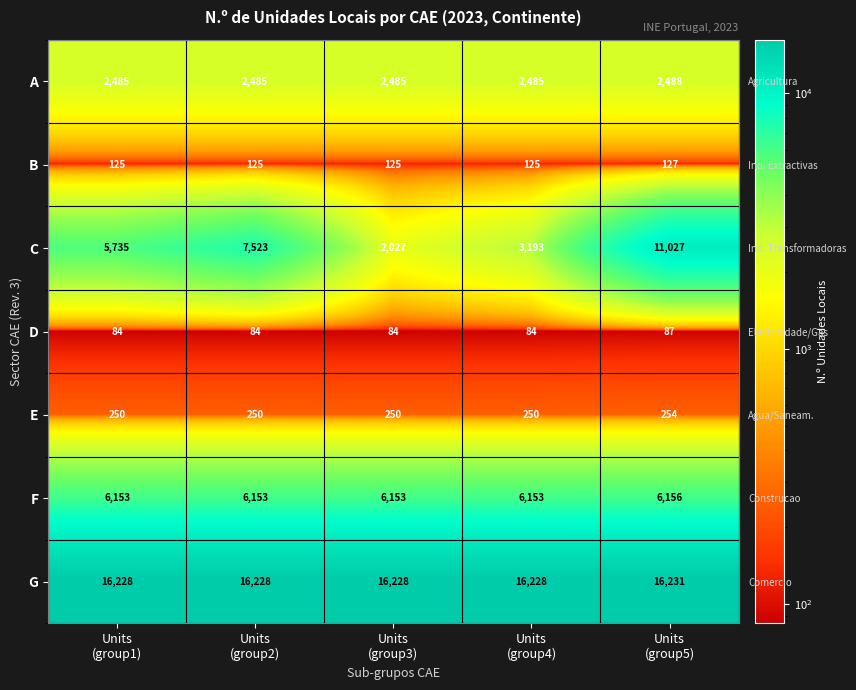

What is the difference between the maximum and minimum values in the G series?

3